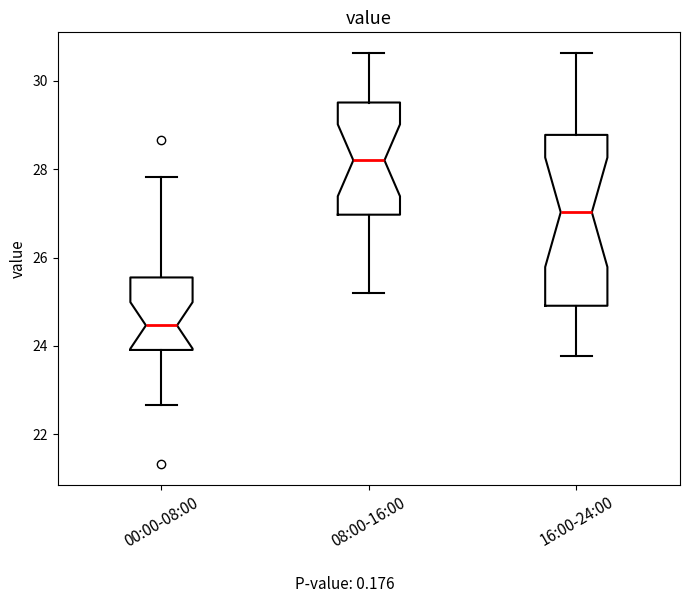

Reading left to right, transcribe this box plot: for each box, give where its median line is, the range the box spans, and where its two whiskers end, as read against the y-axis. The values are not printed on the chart, so give them approximately, as read against the axis.

00:00-08:00: median 24.4, box 24.0 to 25.6, whiskers 22.6 to 27.8
08:00-16:00: median 28.2, box 27.0 to 29.6, whiskers 25.2 to 30.6
16:00-24:00: median 27.0, box 25.0 to 28.8, whiskers 23.8 to 30.6